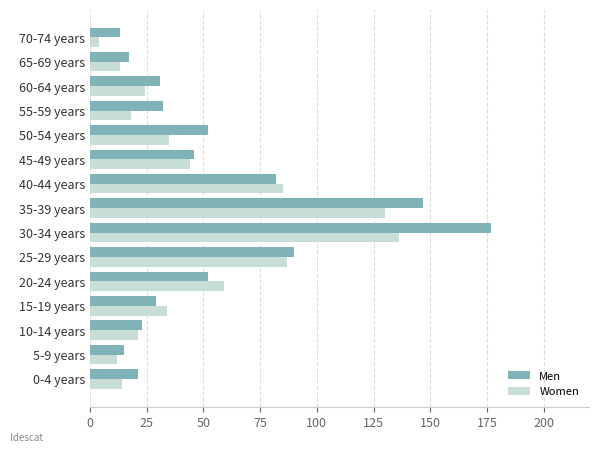

Which series has the widest spread of values?

Men